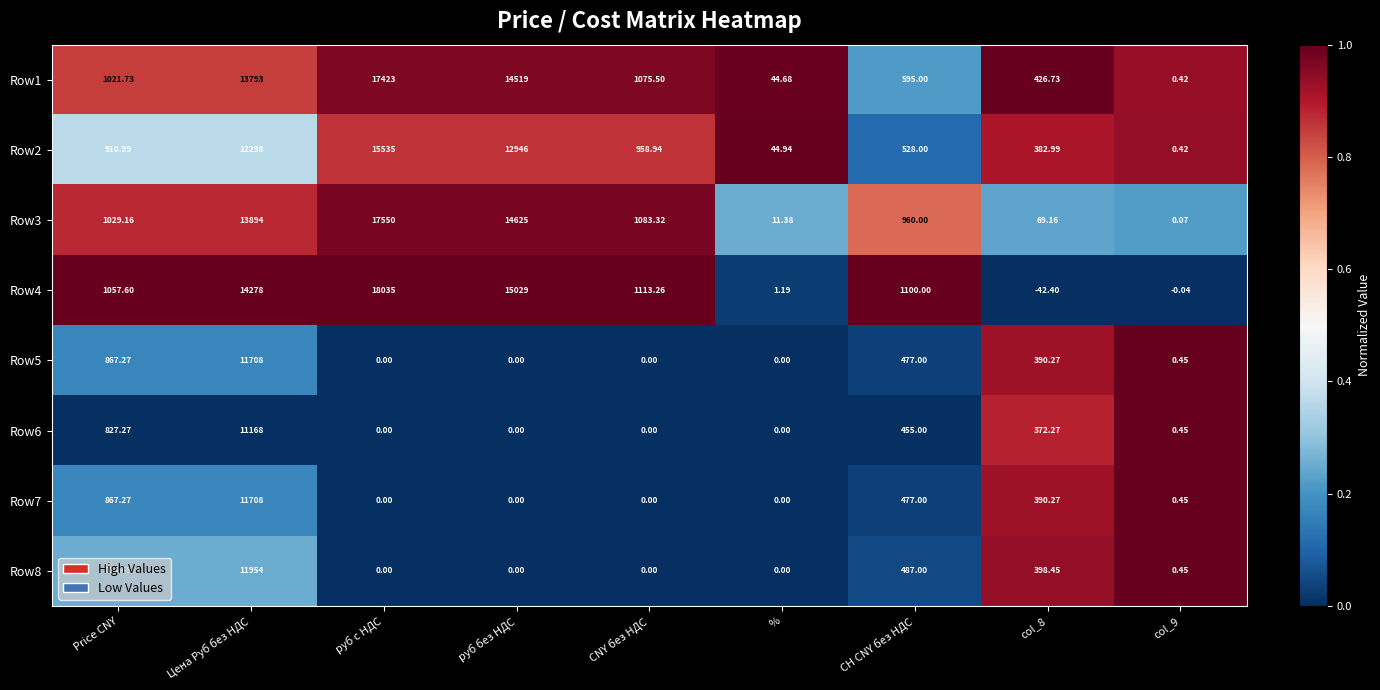

Is the value of Row1 at руб с НДС greater than the value of Row4 at СH CNY без НДС?

Yes